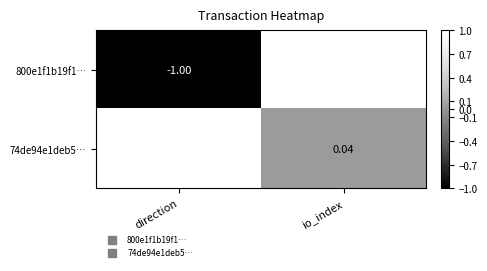

At which category does the chart reach its minimum across all series?

direction